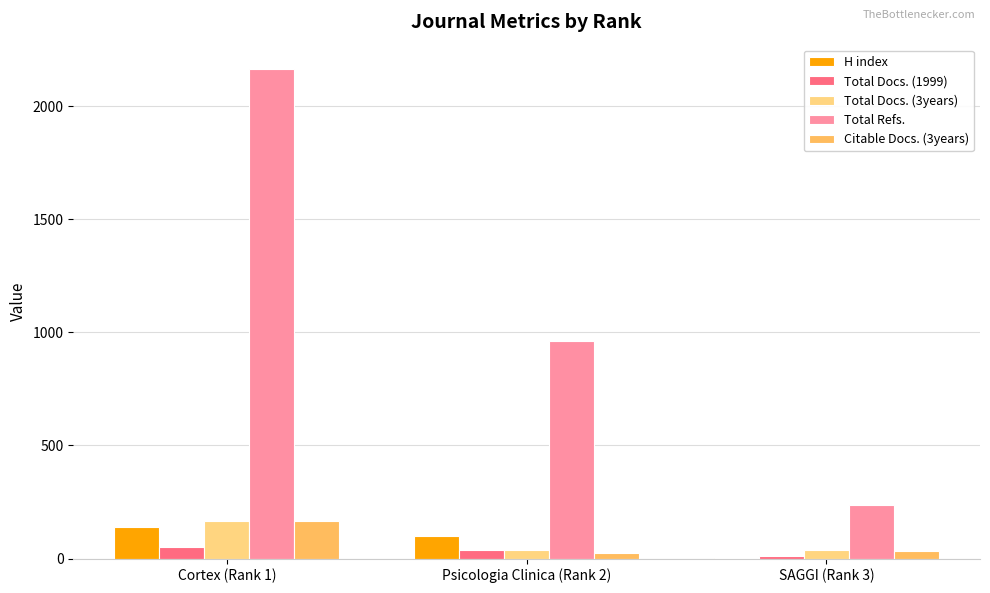

At which label does Citable Docs. (3years) reach its peak?

Cortex (Rank 1)